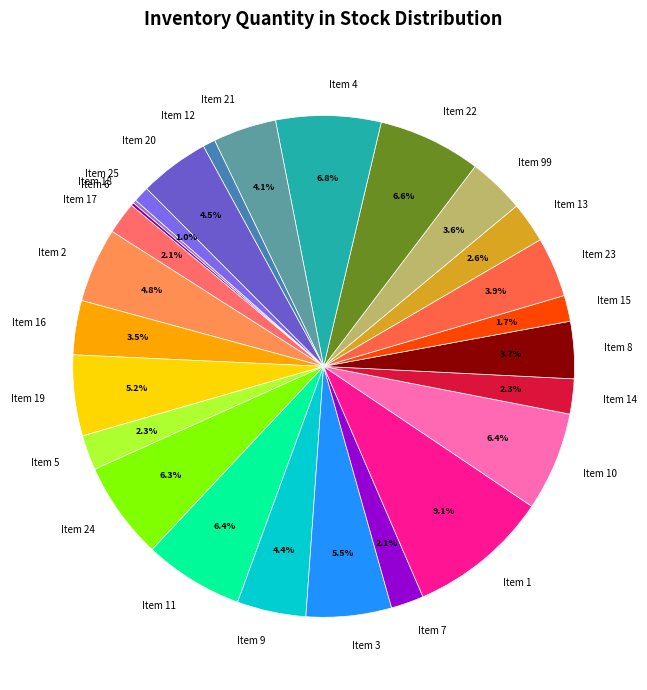

Do Item 11 and Item 1 together represent more than half of the pie?

No